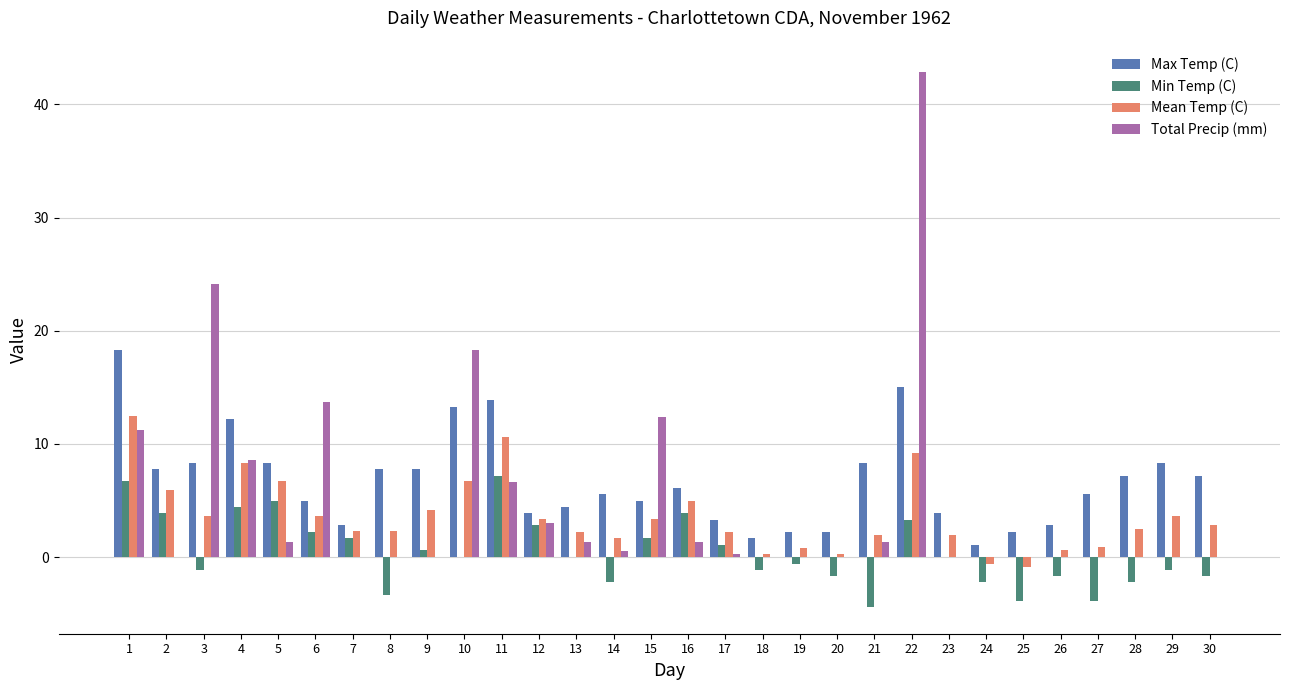

Which label corresponds to the largest value in the chart?

22